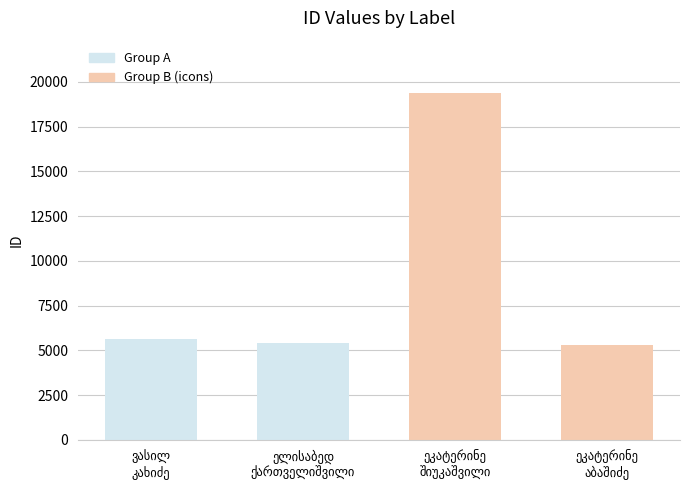

What is the maximum value shown in the chart?

19399